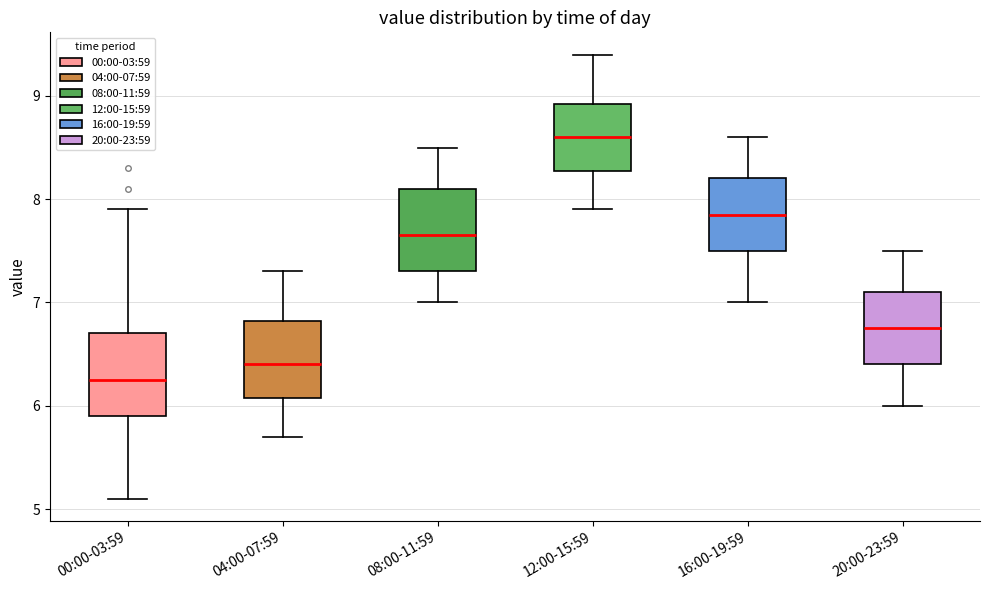

Where does the upper whisker of the box for 12:00-15:59 end on the y-axis? The values are not printed on the chart, so give them approximately, as read against the axis.

9.4